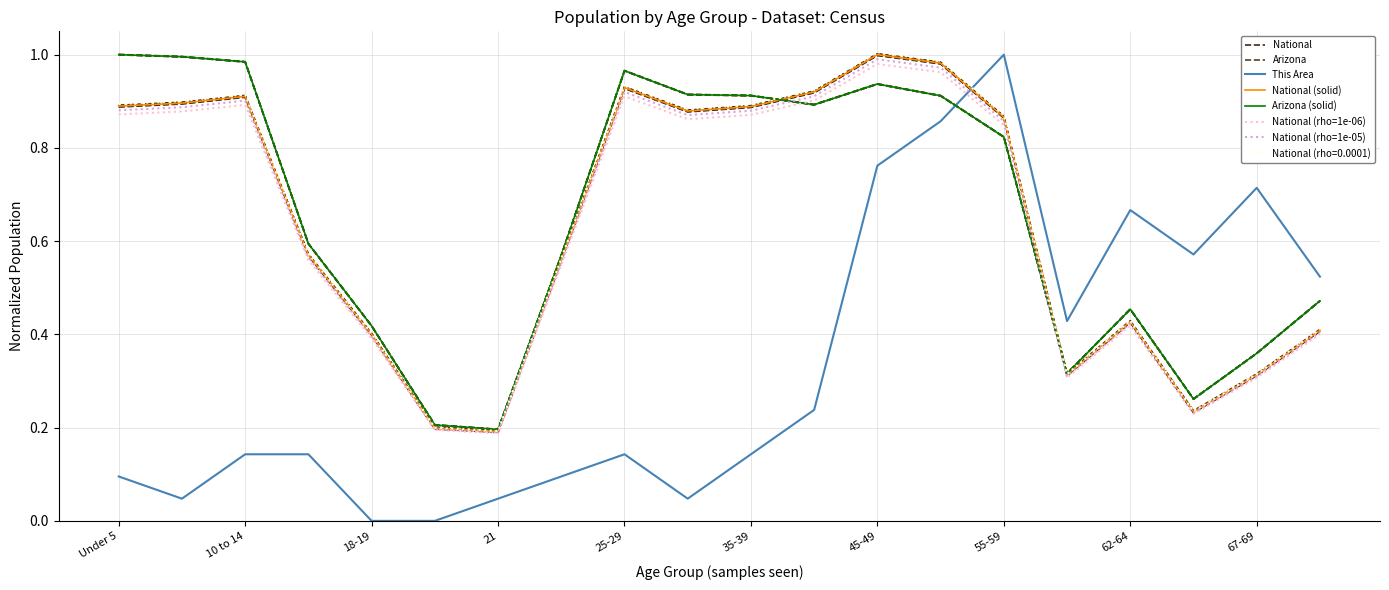

How many positive values does the This Area series have?

18